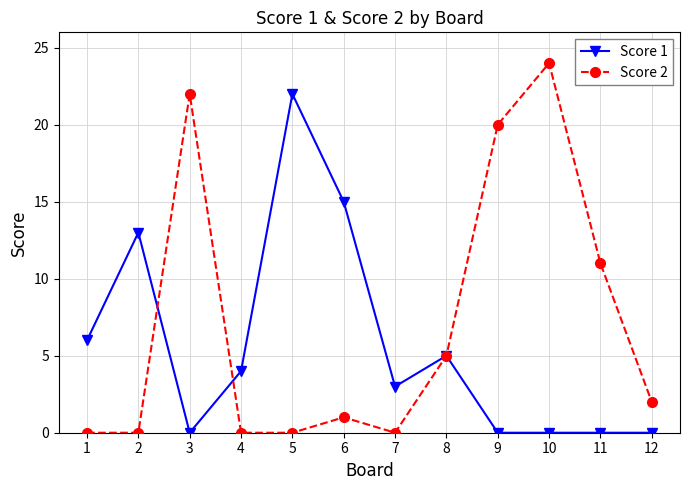

Rank the series at 7 from highest to lowest value.

Score 1, Score 2